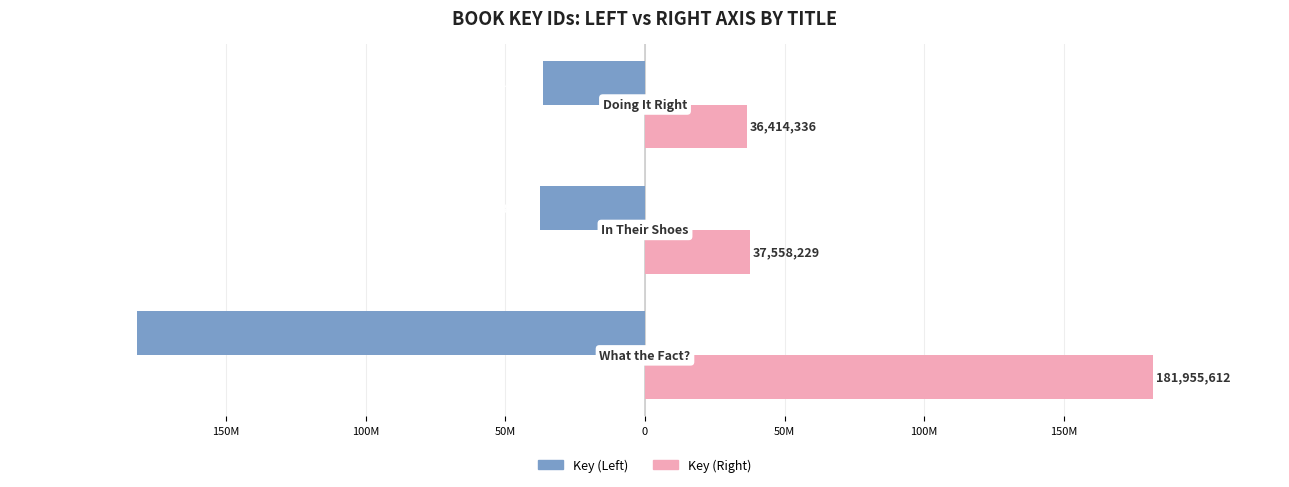

What is the maximum value for Key (Right)?

181955612